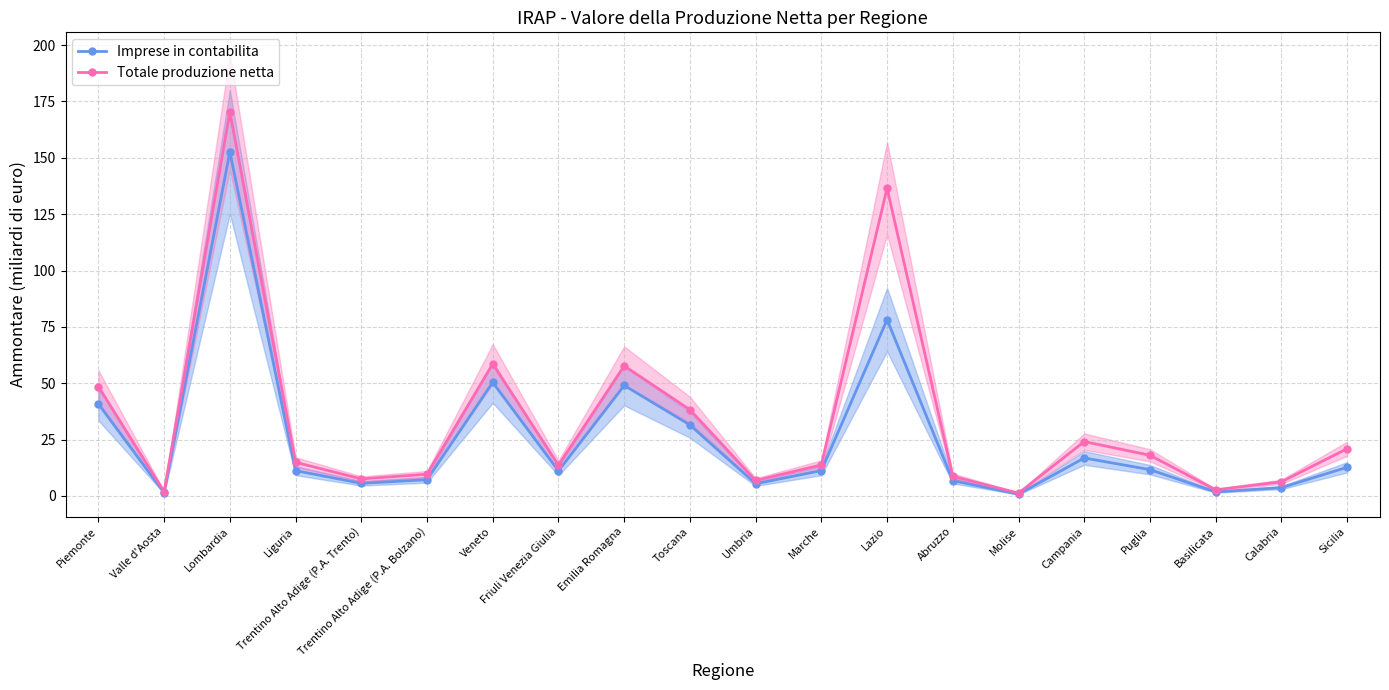

True or false: Totale produzione netta and Imprese in contabilita intersect in this chart.

False